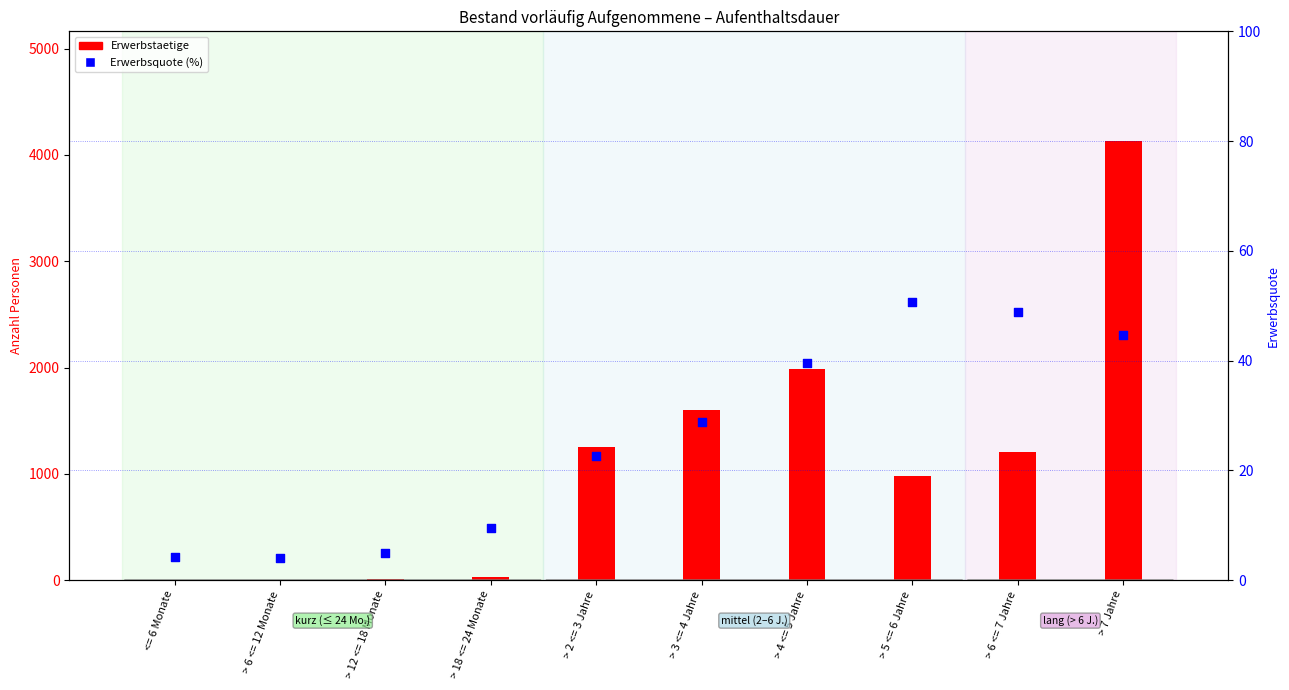

Which series has the largest Y range (max minus min)?

Erwerbstaetige